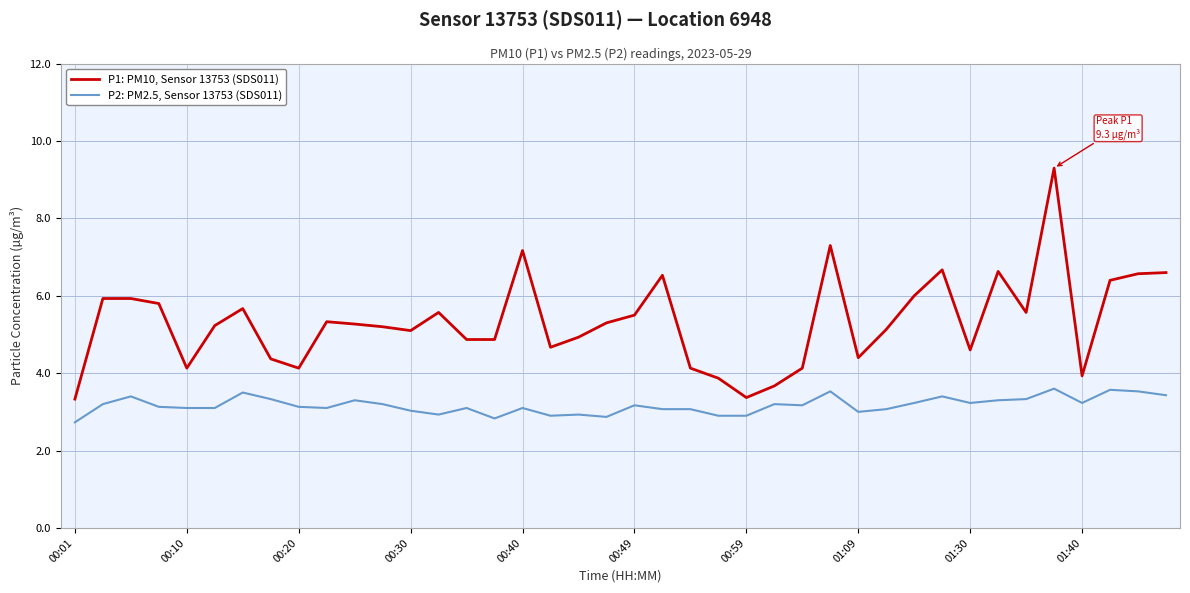

What is the difference between the maximum and minimum values in the P1: PM10, Sensor 13753 (SDS011) series?

6.0